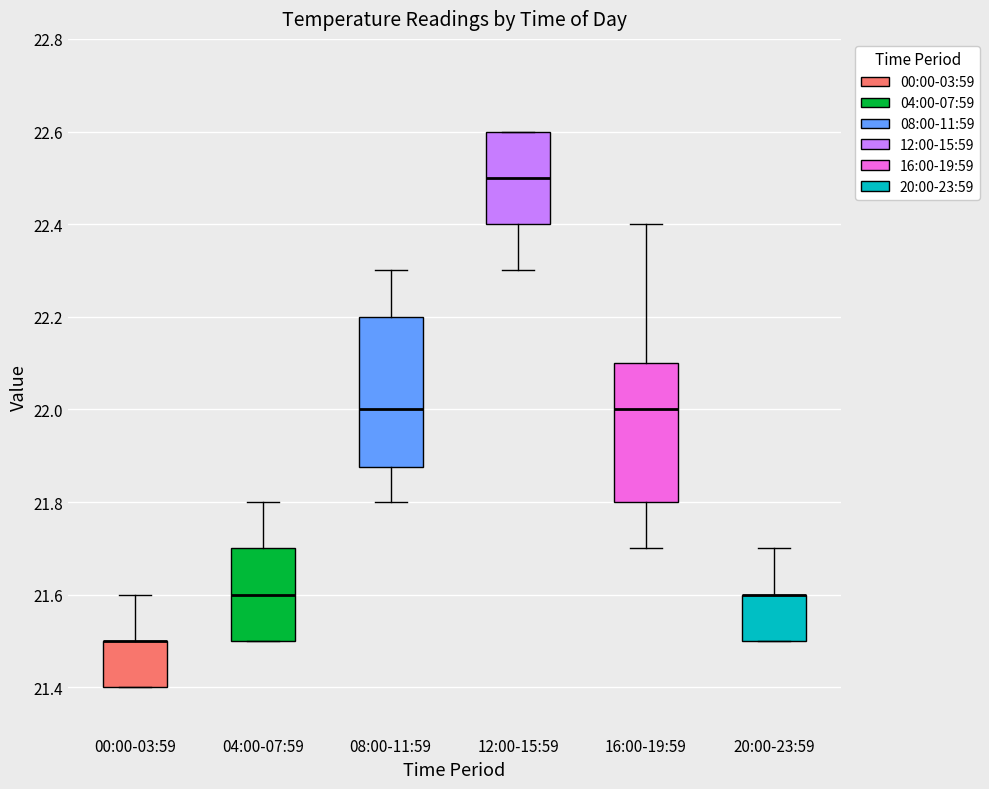

Where is the lower edge of the box for 16:00-19:59 on the y-axis? The values are not printed on the chart, so give them approximately, as read against the axis.

21.80